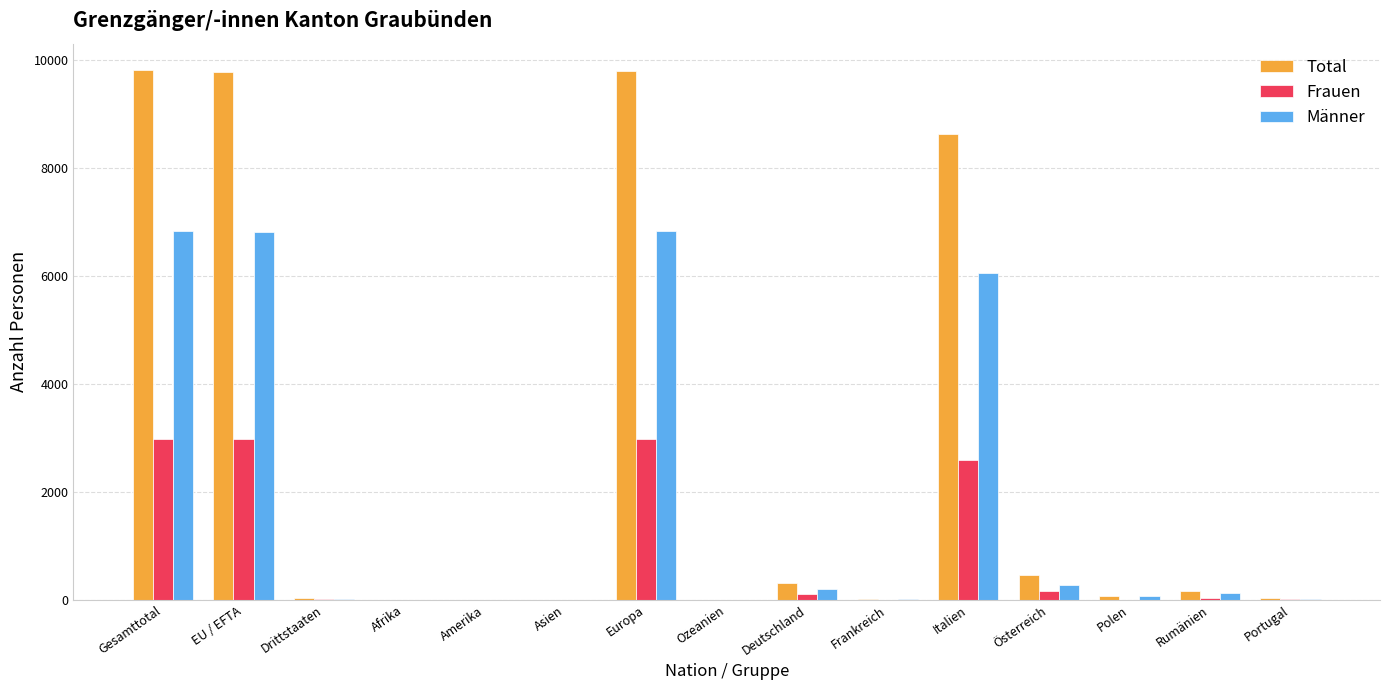

The Frauen series shows 651 at Gesamttotal. True or false?

False